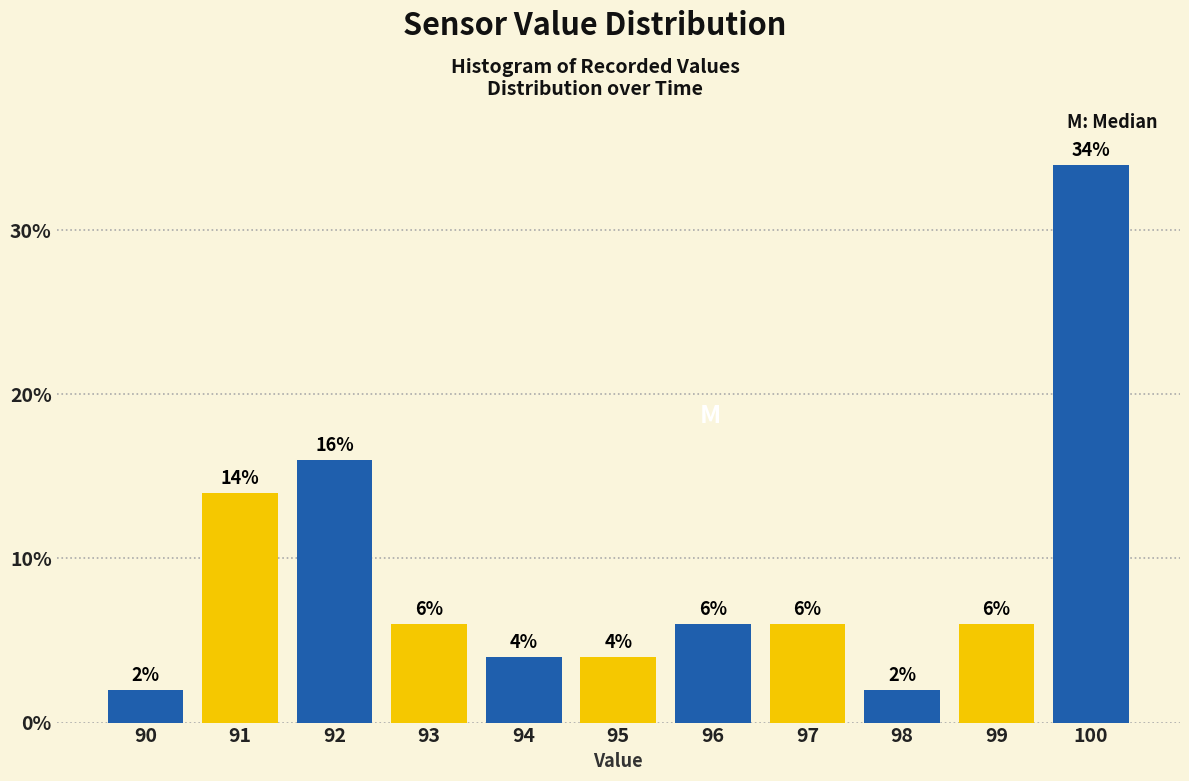

Reading left to right, transcribe all the data shown in this chart.

90=2.0	91=14.0	92=16.0	93=6.0	94=4.0	95=4.0	96=6.0	97=6.0	98=2.0	99=6.0	100=34.0